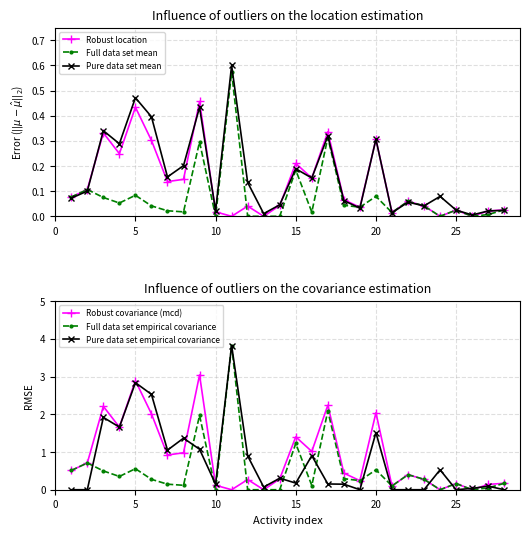

Is the value of Robust location at 15 greater than the value of Pure data set mean at 25?

Yes